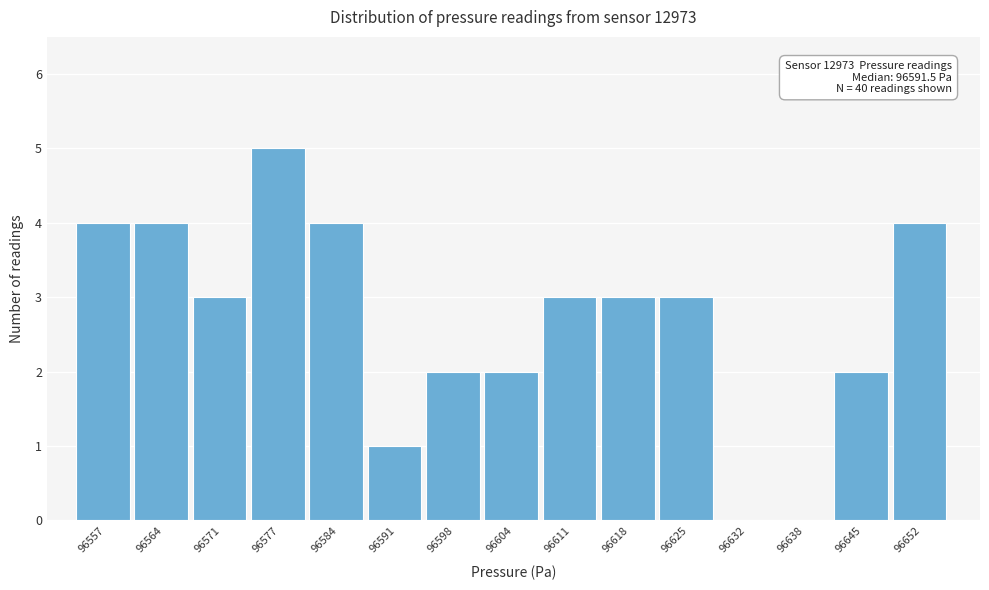

Reading left to right, what are all the values shown in this chart?

96557=4	96564=4	96571=3	96577=5	96584=4	96591=1	96598=2	96604=2	96611=3	96618=3	96625=3	96632=0	96638=0	96645=2	96652=4